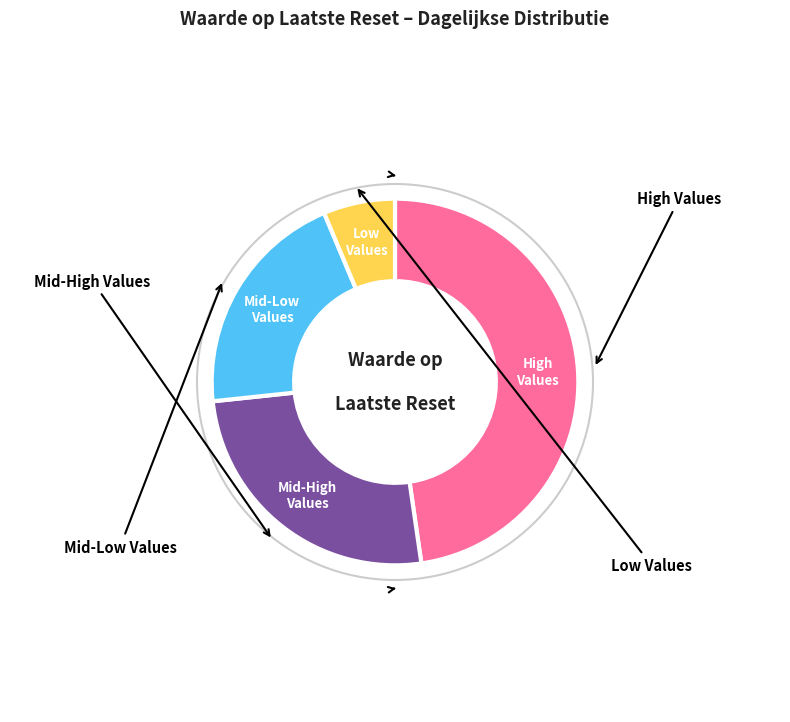

Is there a majority slice in this chart?

No